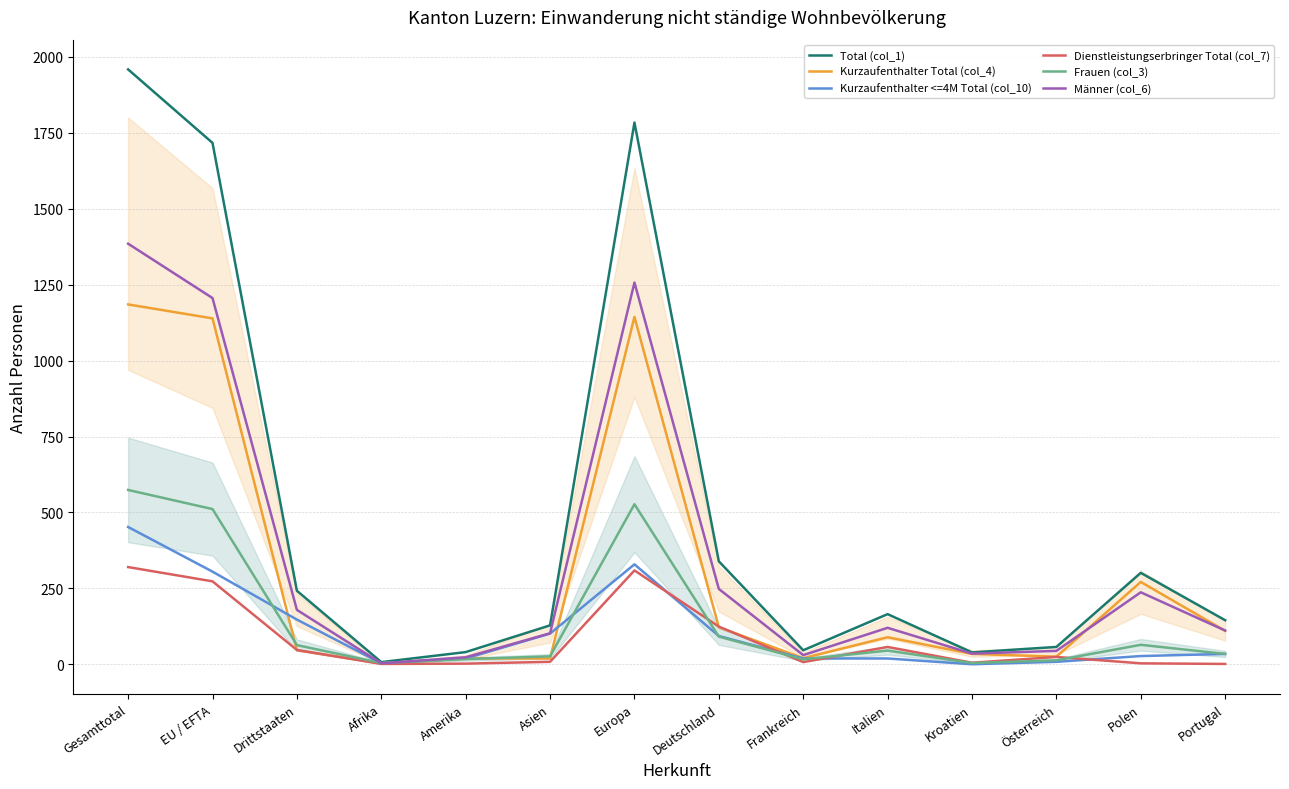

The Männer (col_6) series shows 215 at Italien. True or false?

False